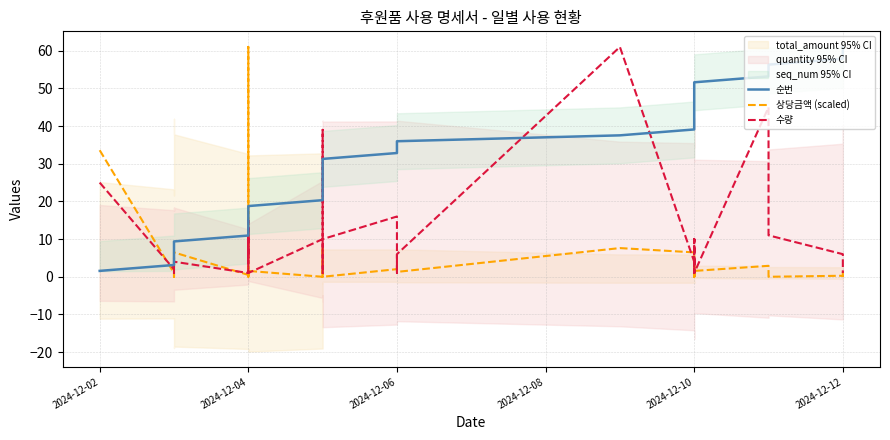

What is the difference between the maximum and second lowest values in the 상당금액 (scaled) series?

61.0